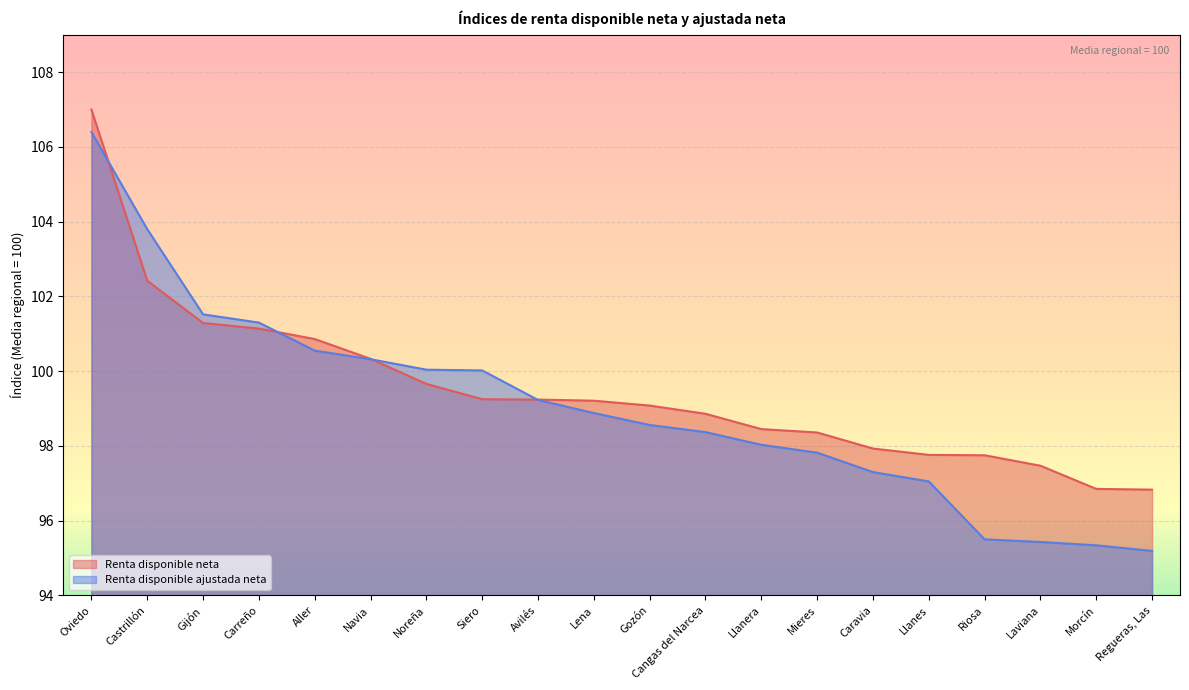

The value of Renta disponible neta at Castrillón is 138.9. True or false?

False